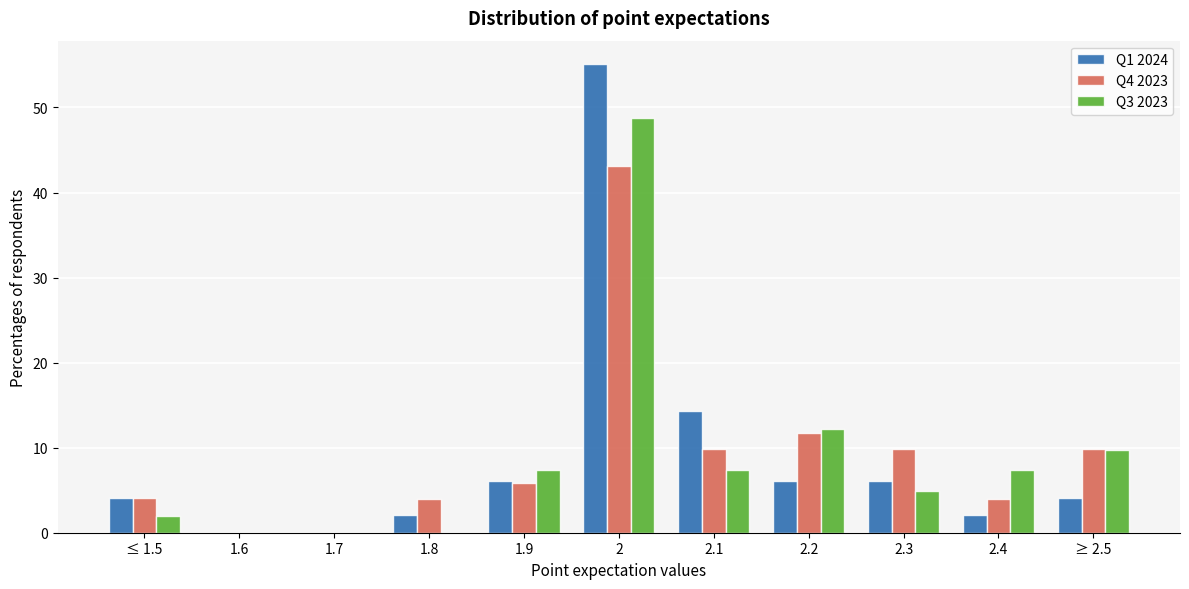

What is the sum of the Q3 2023 values at 2.1 and 1.6?

7.3